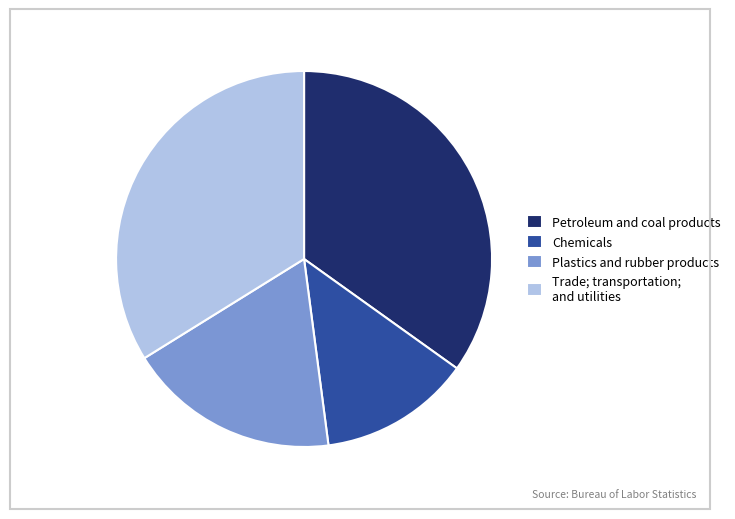

The Petroleum and coal products slice represents 35% of the pie. True or false?

True